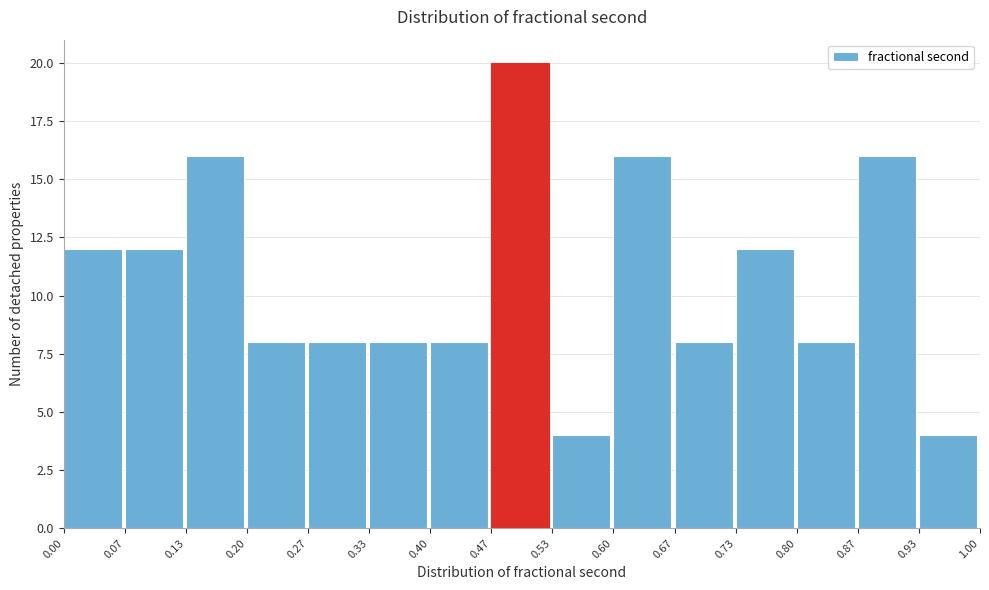

Reading left to right, transcribe this chart: for each bar, give the range it covers on the x-axis and its height. The values are not printed on the chart, so give them approximately, as read against the axis.

0.00 to 0.07: 12
0.07 to 0.13: 12
0.13 to 0.20: 16
0.20 to 0.27: 8
0.27 to 0.33: 8
0.33 to 0.40: 8
0.40 to 0.47: 8
0.47 to 0.53: 20
0.53 to 0.60: 4
0.60 to 0.67: 16
0.67 to 0.73: 8
0.73 to 0.80: 12
0.80 to 0.87: 8
0.87 to 0.93: 16
0.93 to 1.00: 4